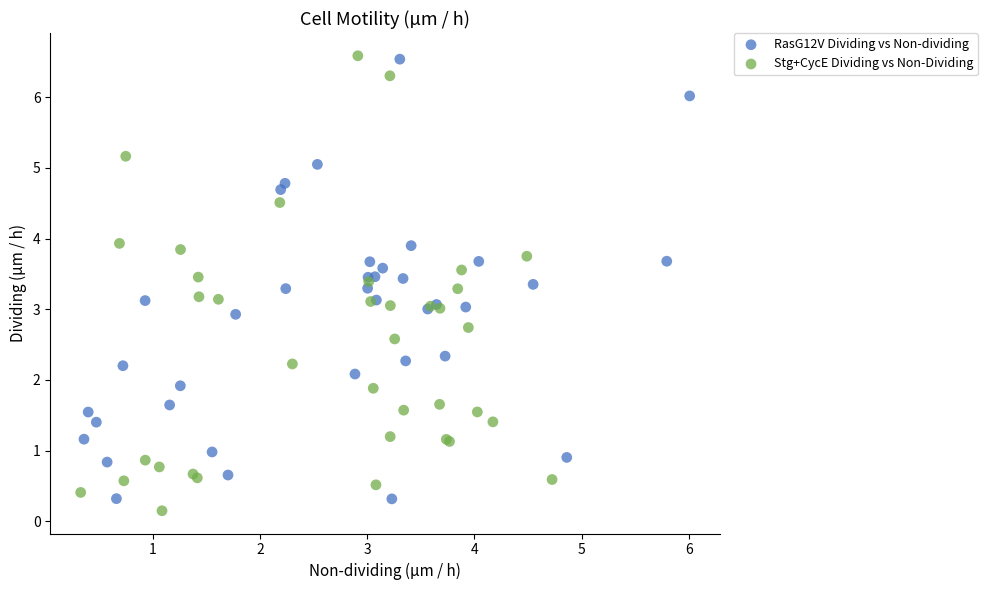

Which series reaches the minimum Y coordinate?

Stg+CycE Dividing vs Non-Dividing